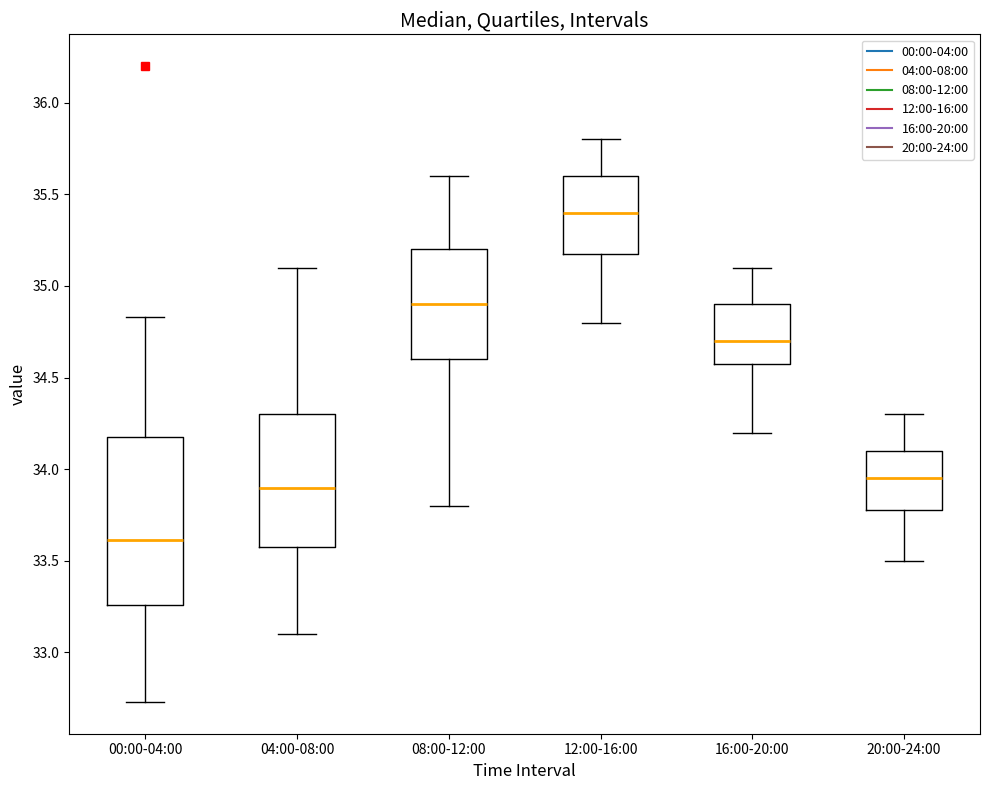

Reading left to right, transcribe this box plot: for each box, give where its median line is, the range the box spans, and where its two whiskers end, as read against the y-axis. The values are not printed on the chart, so give them approximately, as read against the axis.

00:00-04:00: median 33.60, box 33.25 to 34.20, whiskers 32.75 to 34.85
04:00-08:00: median 33.90, box 33.60 to 34.30, whiskers 33.10 to 35.10
08:00-12:00: median 34.90, box 34.60 to 35.20, whiskers 33.80 to 35.60
12:00-16:00: median 35.40, box 35.20 to 35.60, whiskers 34.80 to 35.80
16:00-20:00: median 34.70, box 34.60 to 34.90, whiskers 34.20 to 35.10
20:00-24:00: median 33.95, box 33.80 to 34.10, whiskers 33.50 to 34.30